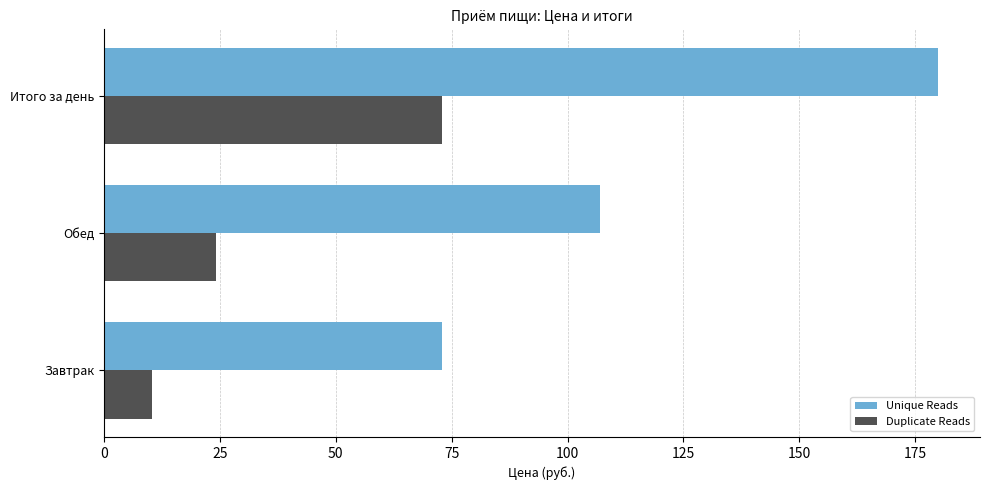

Where is Unique Reads nearest to the value 126?

Обед